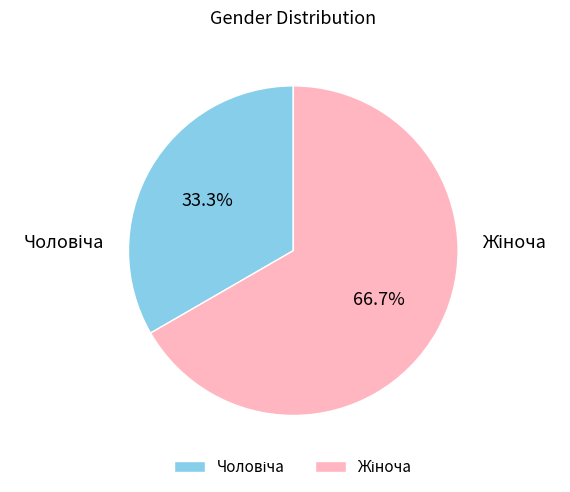

To the nearest percent, what is the difference between the largest and smallest slice percentages?

33%